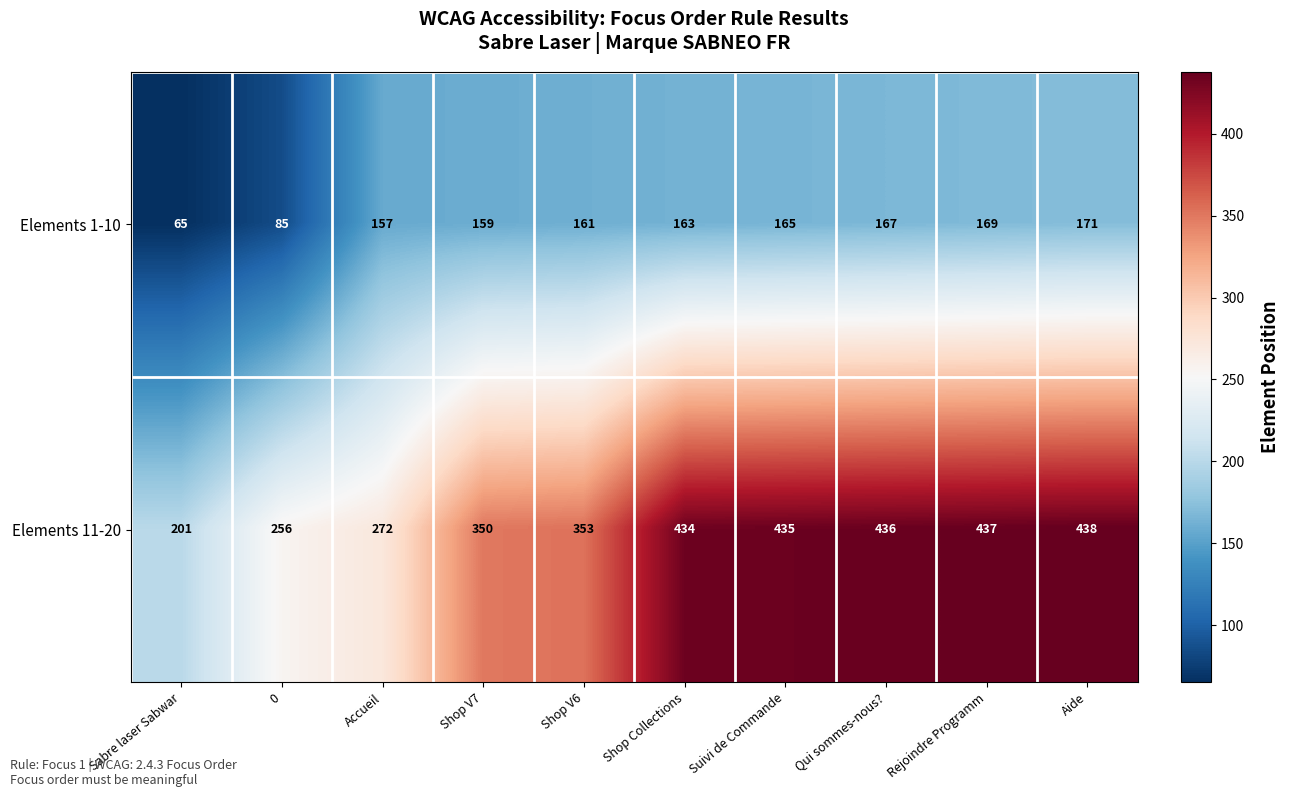

What is the difference between the maximum and minimum values in the Elements 1-10 series?

106